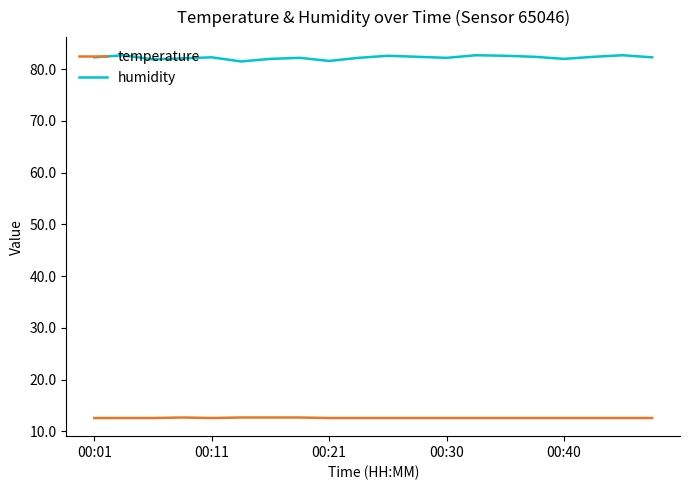

What is the maximum value for temperature?

12.7